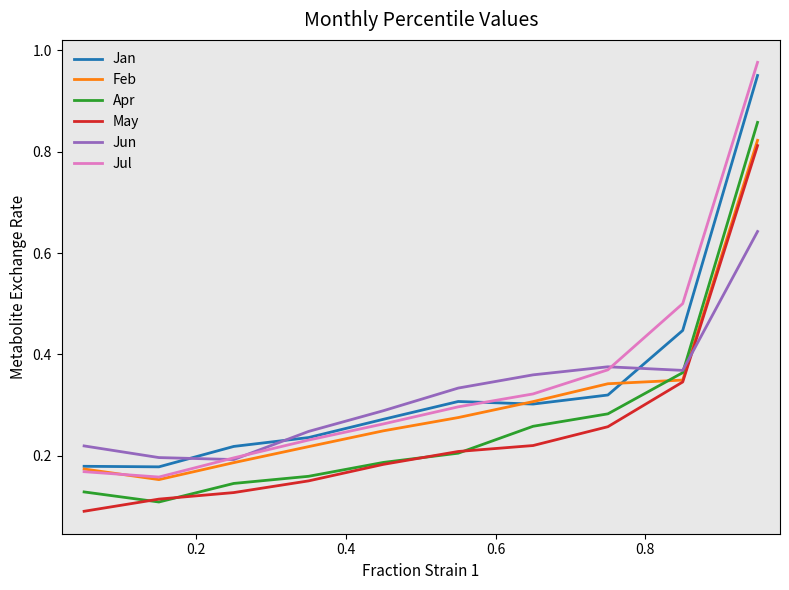

True or false: Apr and Jul cross at least once.

False